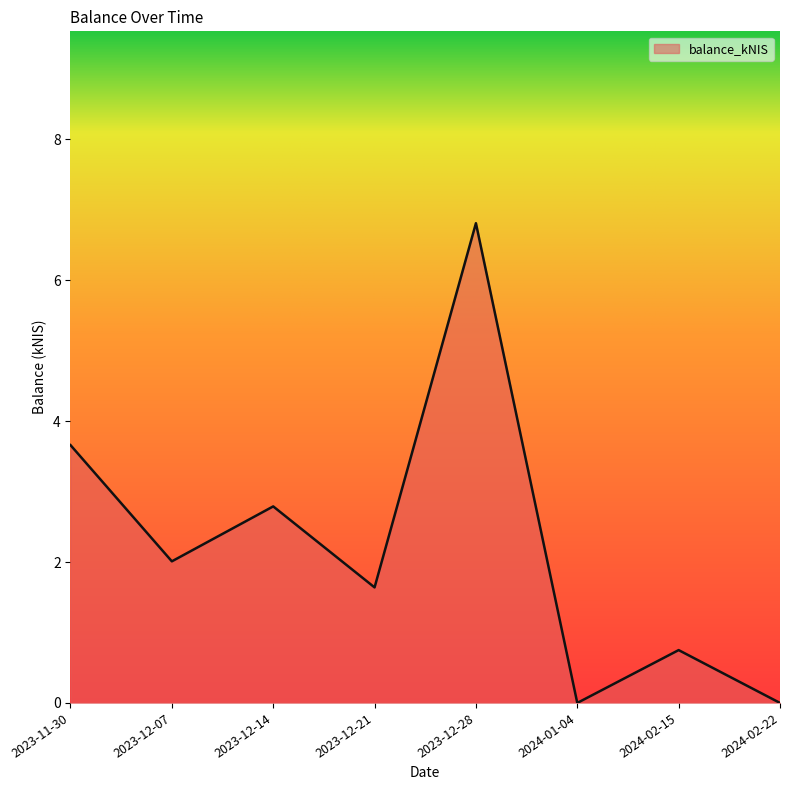

The value at 2024-01-04 is 0.0. True or false?

True